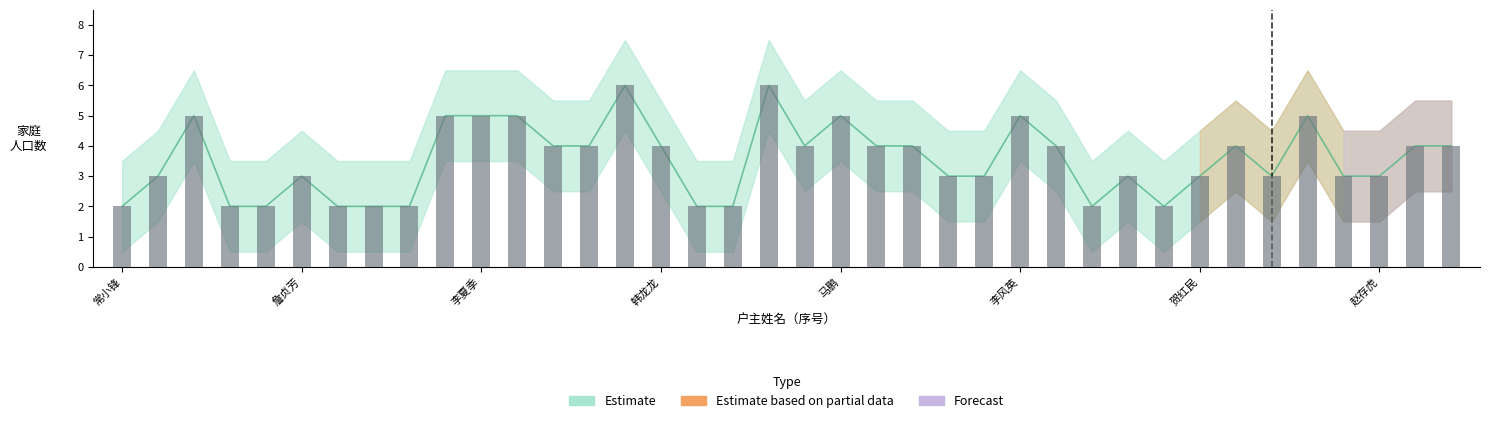

Reading right to left, extract all data points from this chart.

4	4	3	3	5	3	4	3	2	3	2	4	5	3	3	4	4	5	4	6	2	2	4	6	4	4	5	5	5	2	2	2	3	2	2	5	3	2